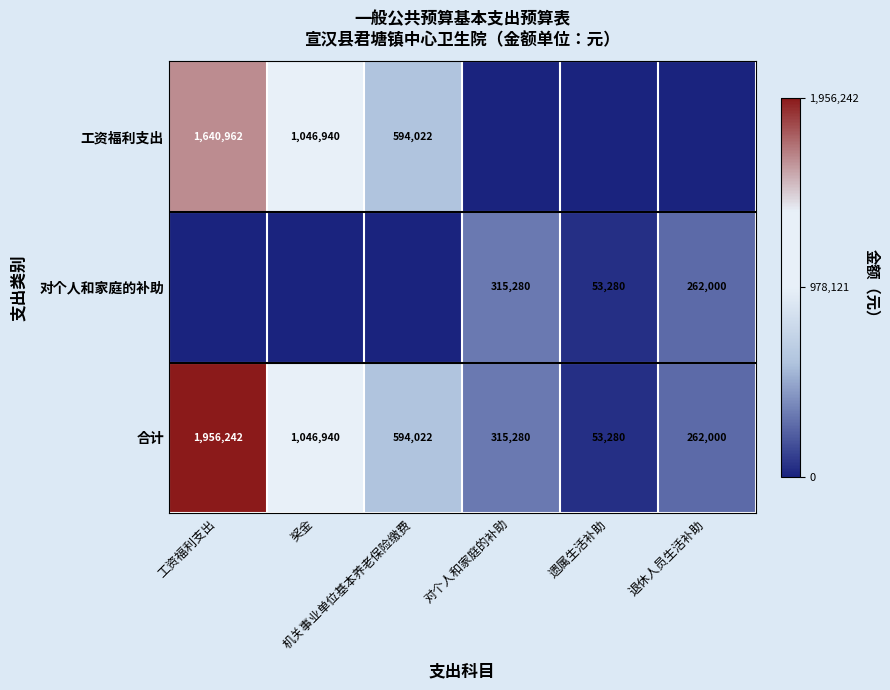

What is the lowest value of the 合计 series?

53280